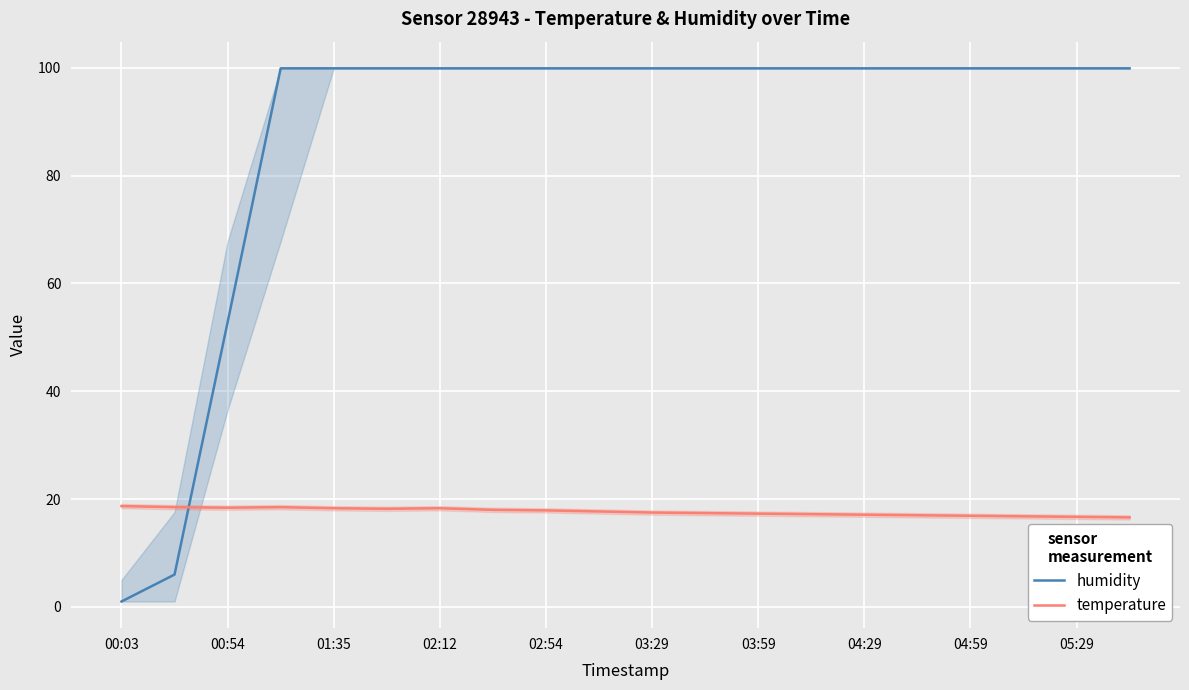

After their last crossing, which series has the higher values: temperature or humidity?

humidity